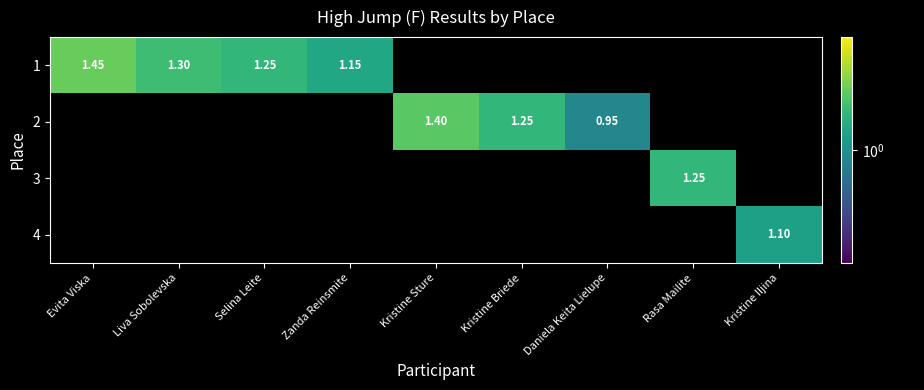

What is the maximum value shown in the chart?

1.4